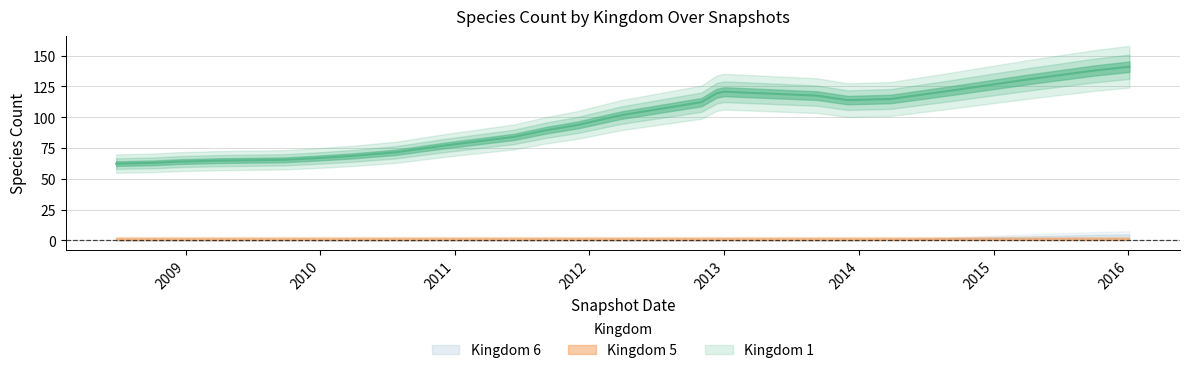

Which category has the highest value in the Kingdom 5 series?

2008-06-27